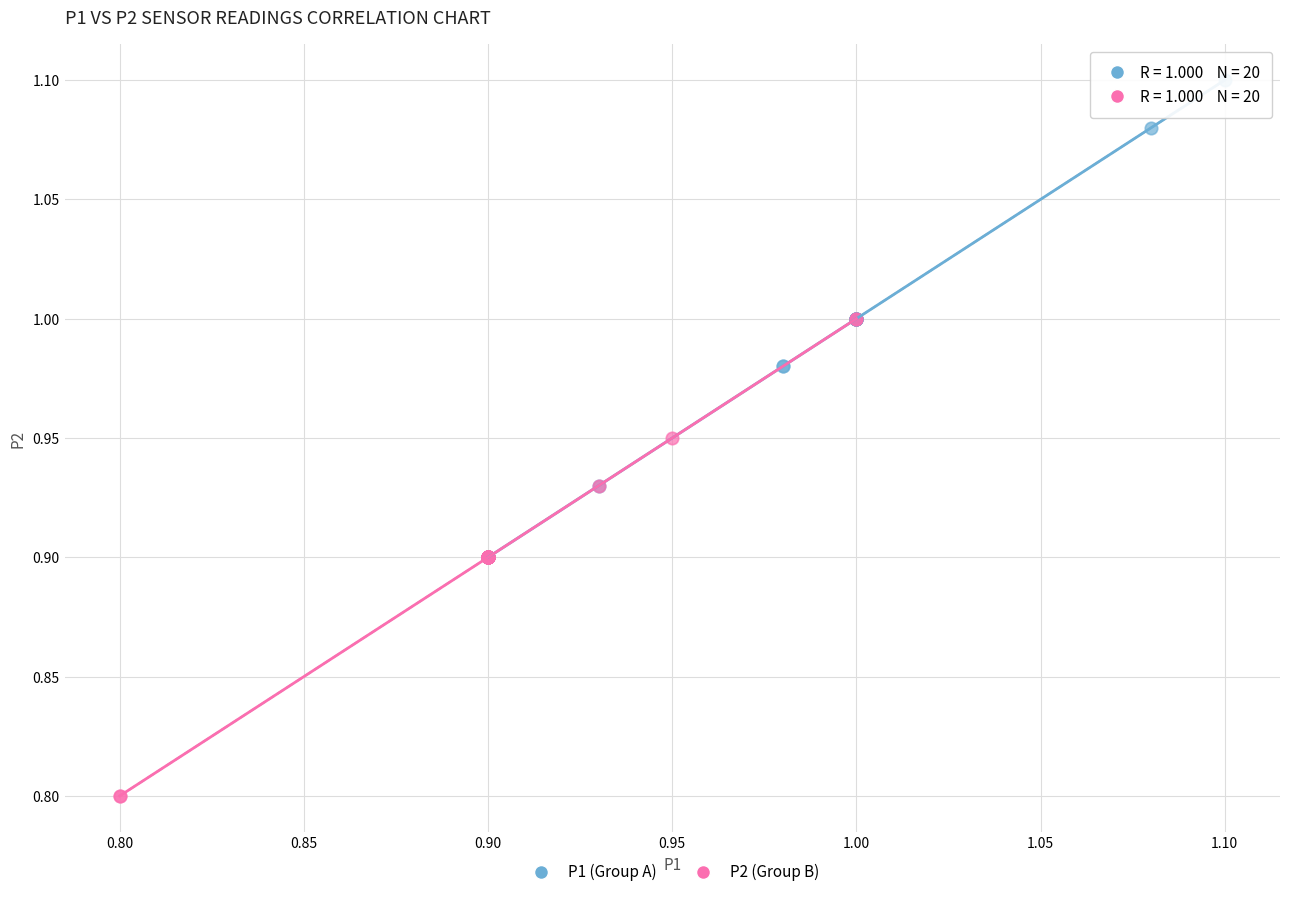

Which series reaches the minimum Y coordinate?

P2 (Group B)